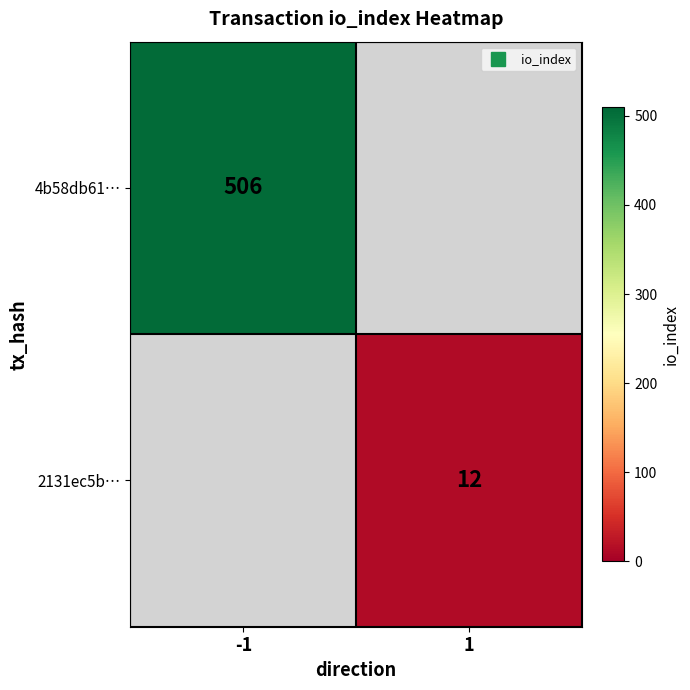

Rank the series by their maximum value, from highest to lowest.

4b58db61…, 2131ec5b…